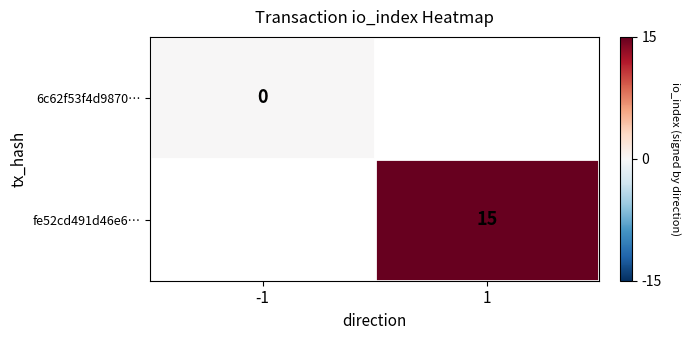

The 6c62f53f4d9870… series shows -0.0 at -1. True or false?

True